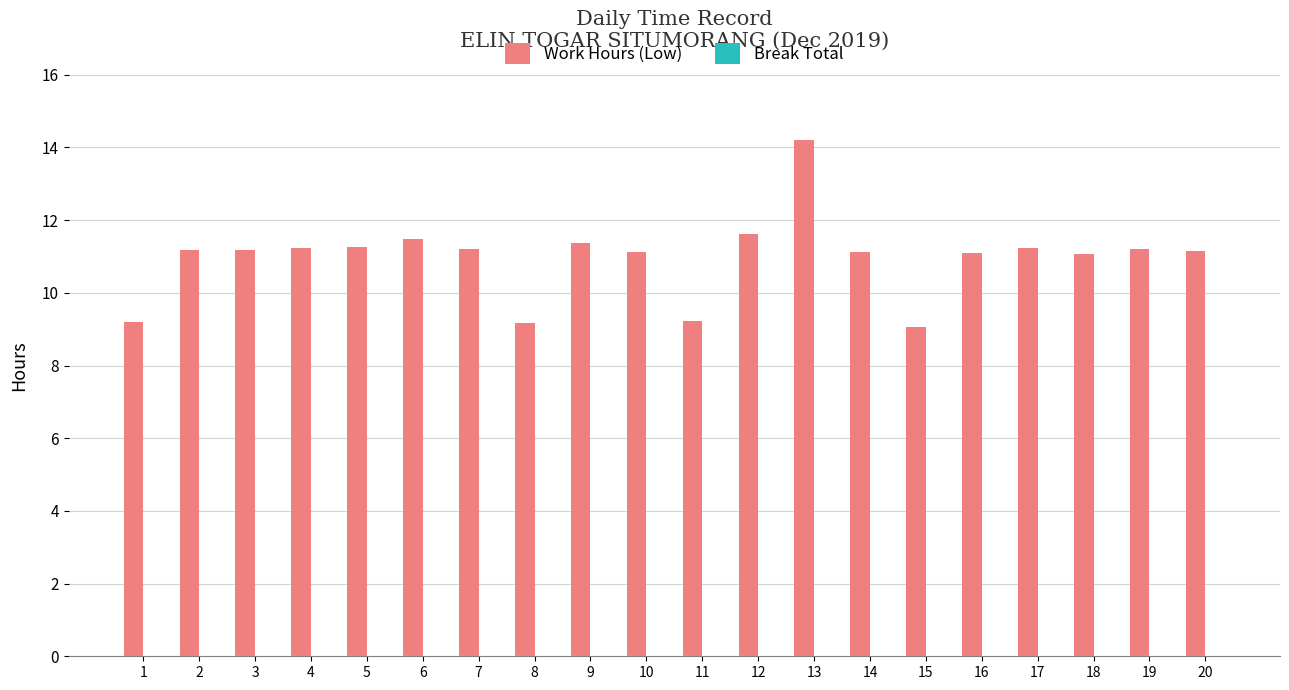

What value does the data have at 14?

11.1